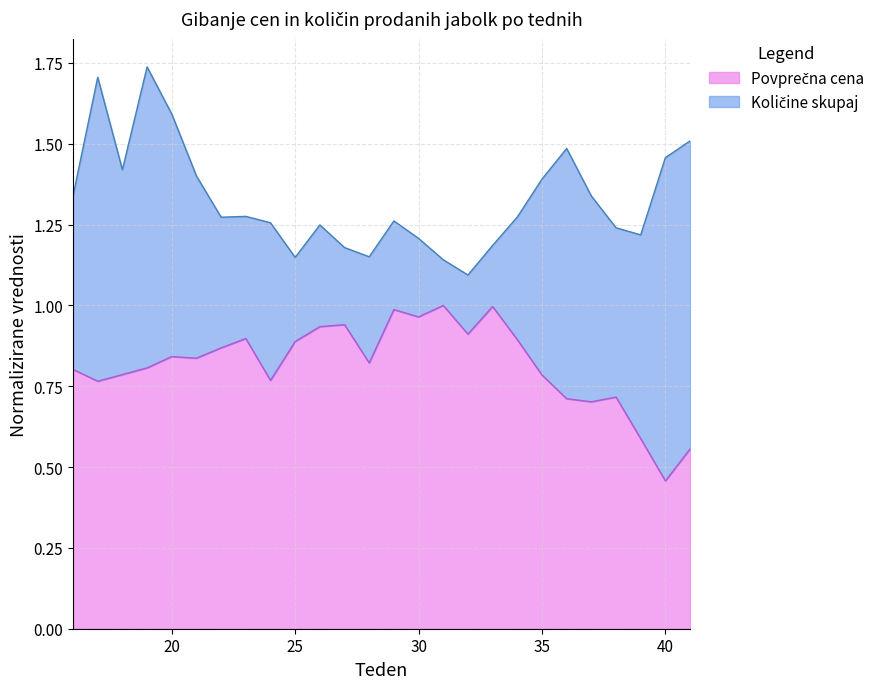

How many interior local peaks (higher than both neighbors) does the data have?

7